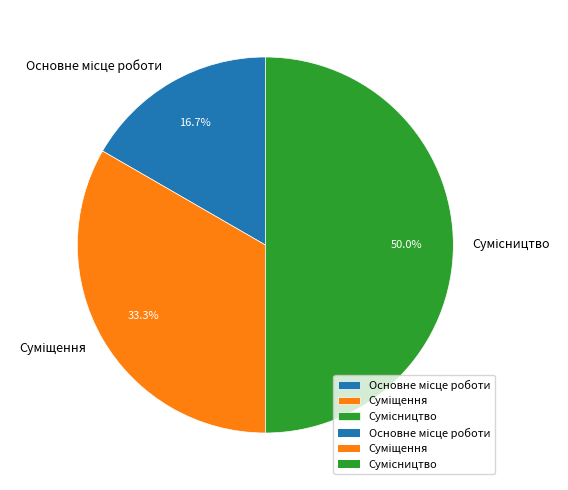

How many segments does this pie chart have?

3